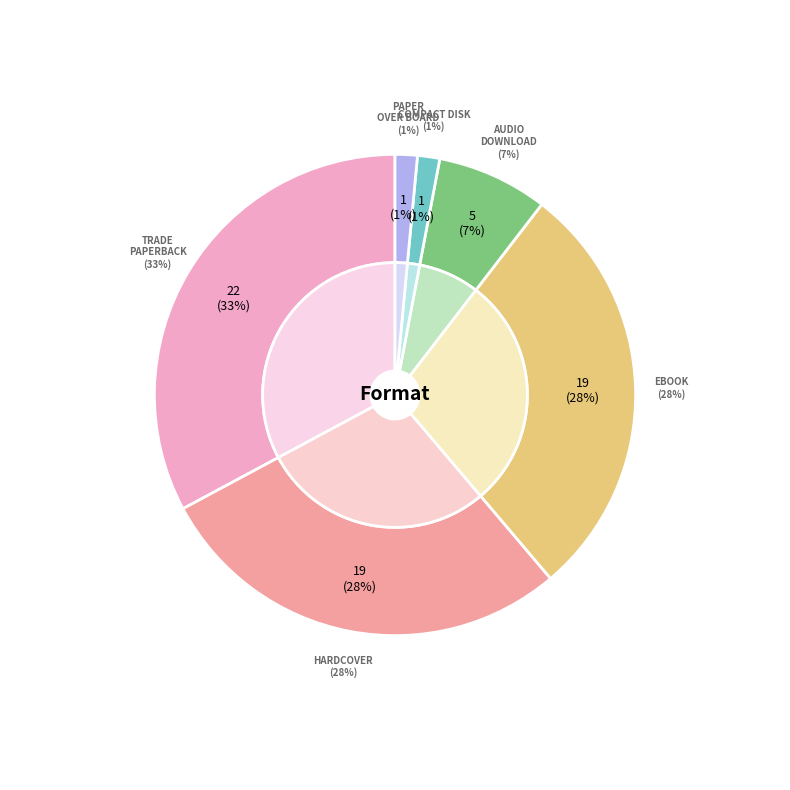

To the nearest percent, what is the difference between the largest and smallest slice percentages?

31%